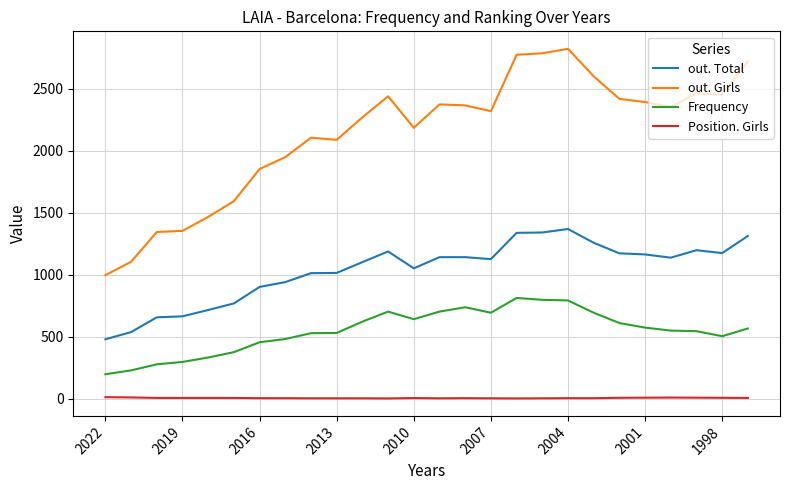

How many categories are shown in the chart?

26